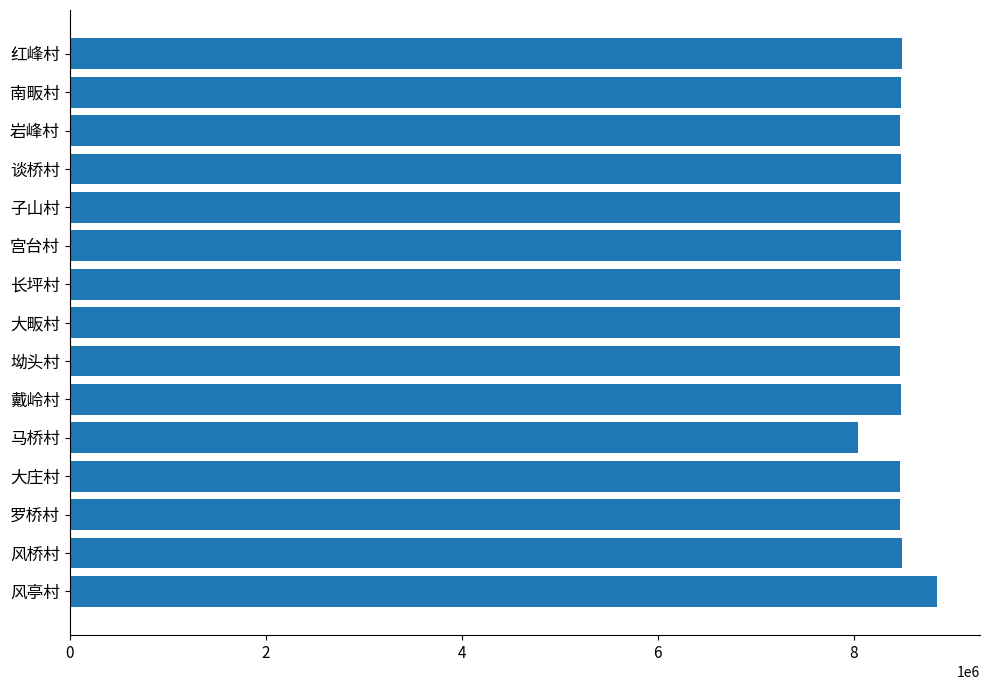

What is the ratio of the value at 宫台村 to the value at 大畈村?

1.0